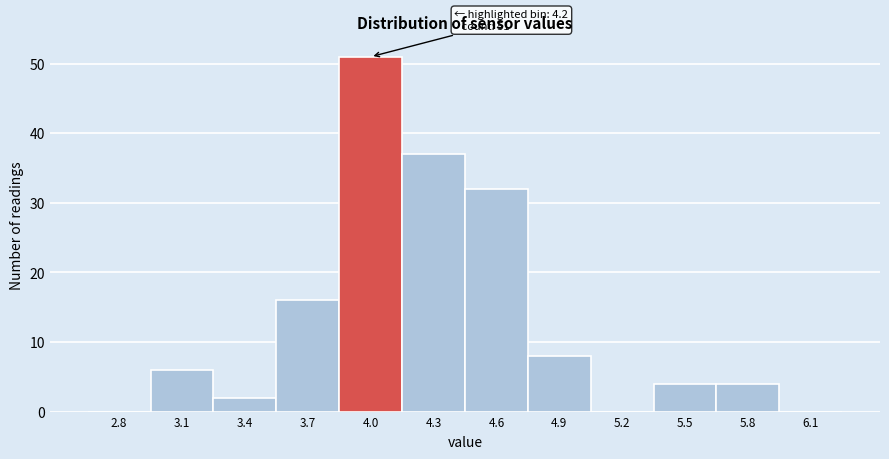

Reading left to right, what are all the values shown in this chart?

2.8=0	3.1=6	3.4=2	3.7=16	4.0=51	4.3=37	4.6=32	4.9=8	5.2=0	5.5=4	5.8=4	6.1=0